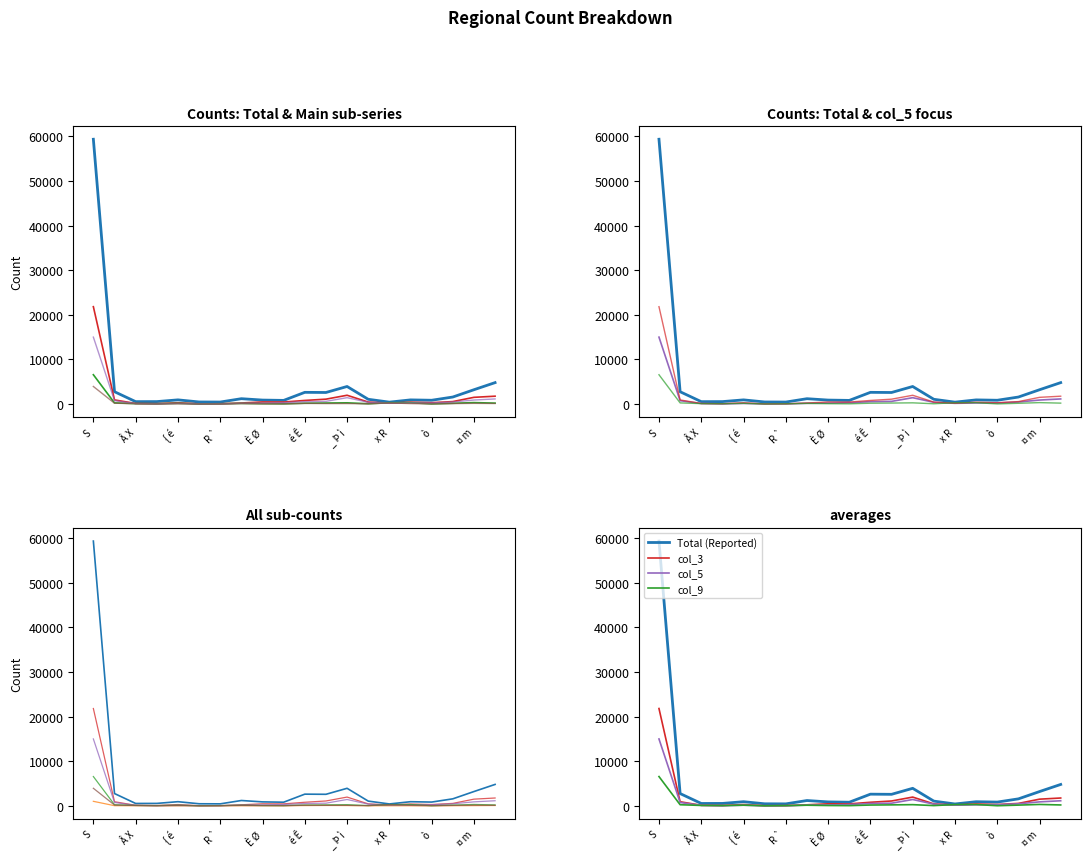

Count the number of categories in the chart.

20